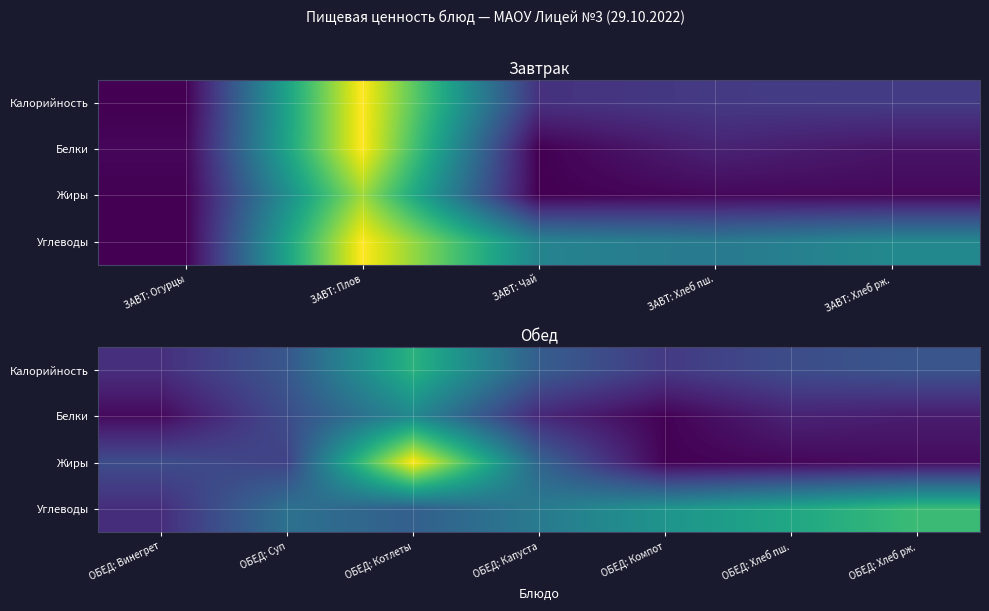

Which category has the lowest value across all series?

ОБЕД: Компот